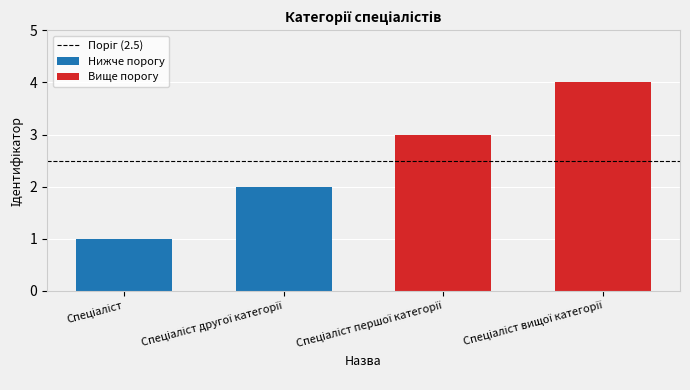

Reading left to right, transcribe all the data shown in this chart.

Поріг (2.5): 2.5	2.5
Нижче порогу: 1.0	2.0
Вище порогу: 3.0	4.0